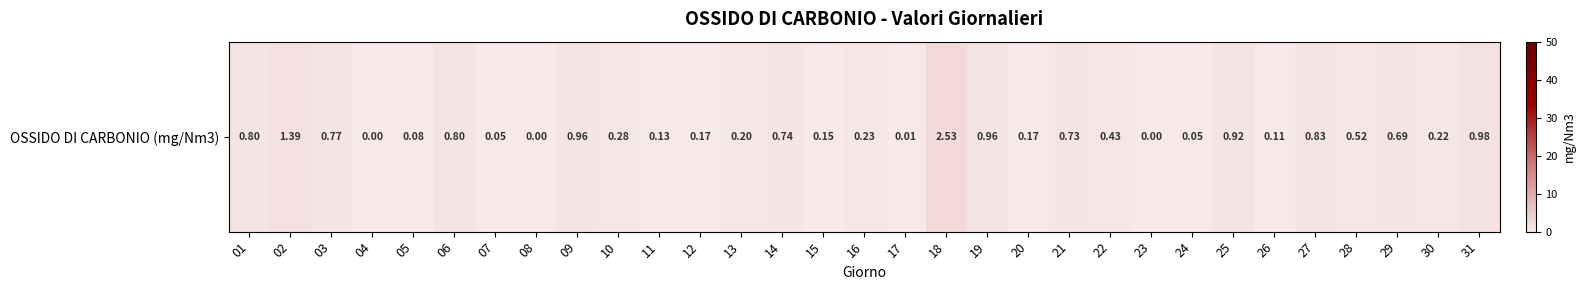

What is the maximum value shown in the chart?

2.5